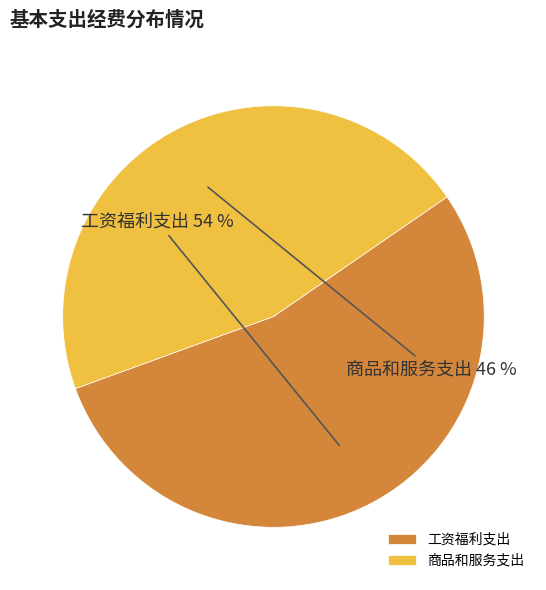

Does any single category account for the majority?

Yes